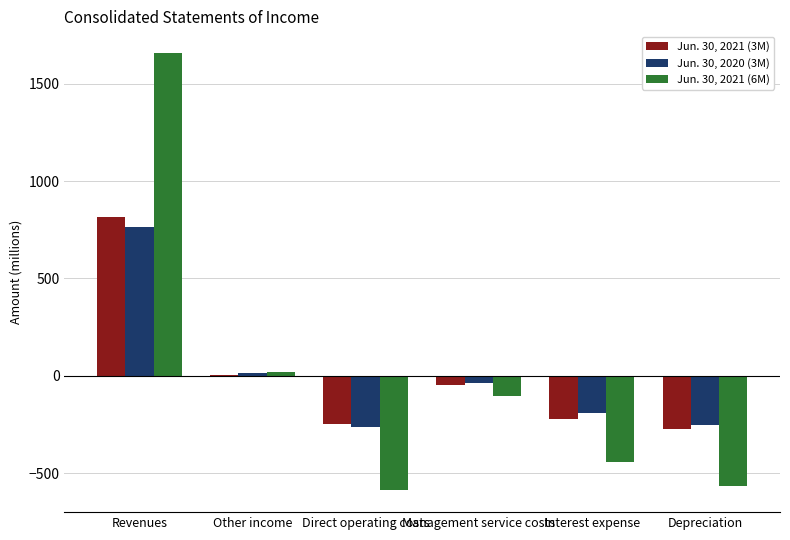

How many data points in Jun. 30, 2020 (3M) are above -36?

2